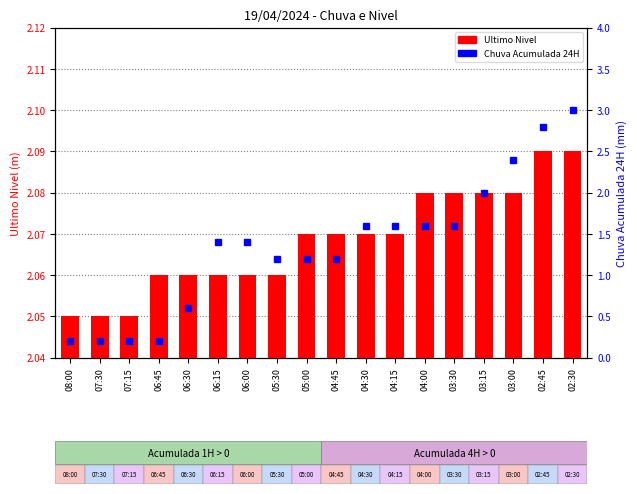

Which series has the largest total across all categories?

Ultimo Nivel